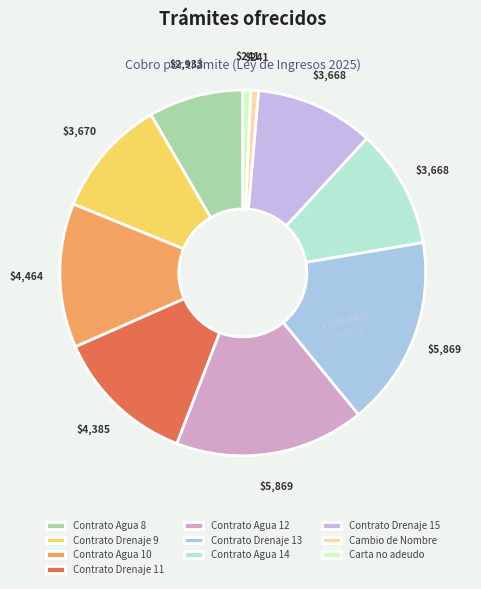

Count the number of slices in the pie.

10